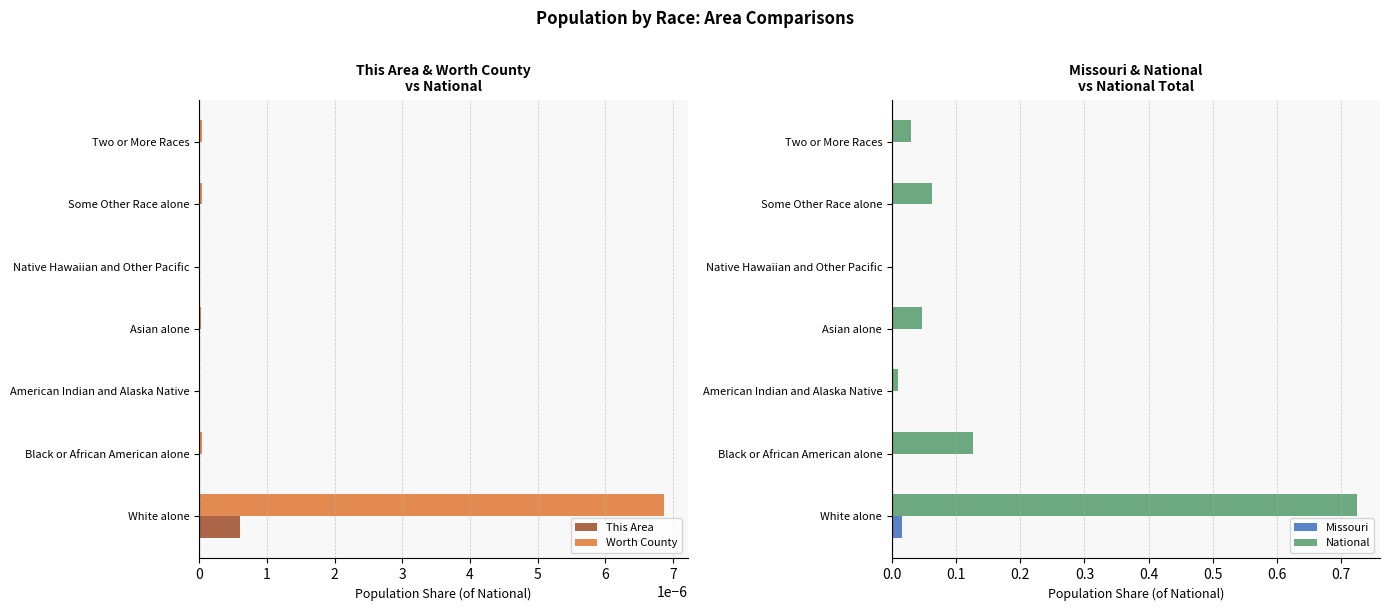

Is it true that National equals 0.2 at White alone?

False